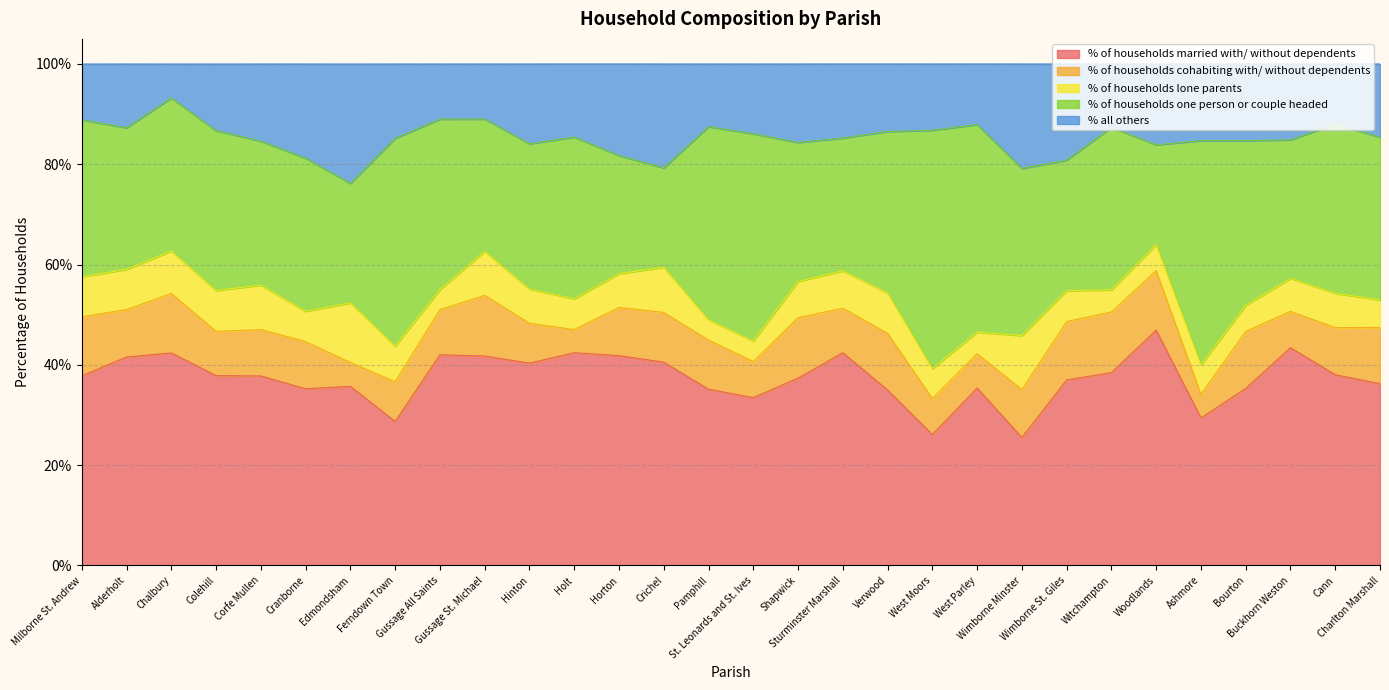

What is the difference between the % of households lone parents values at Horton and Witchampton?

2.3